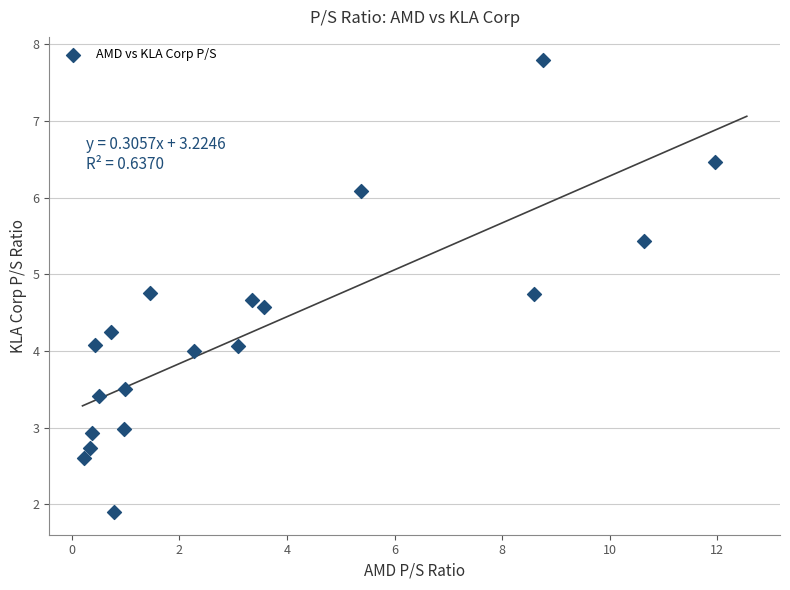

What is the range of Y values (max minus min)?

5.9